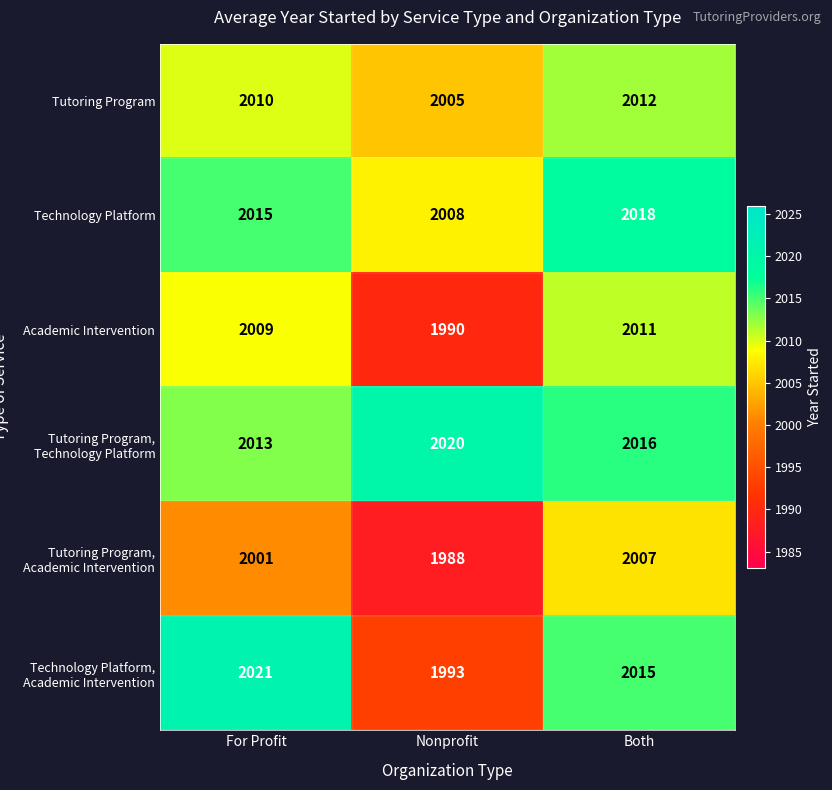

Read the Academic Intervention value at Both.

2011